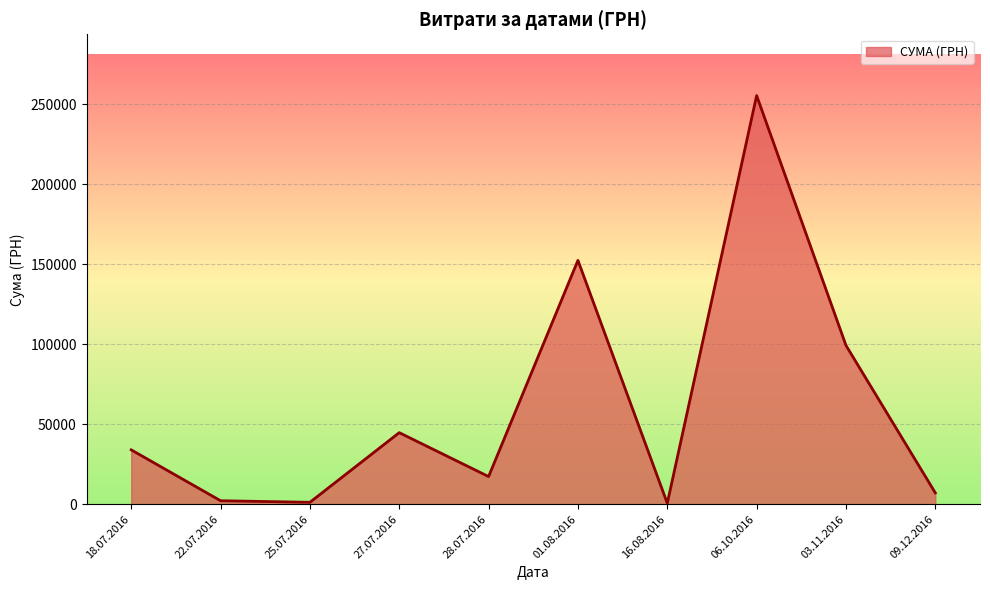

What is the greatest value displayed?

255550.2